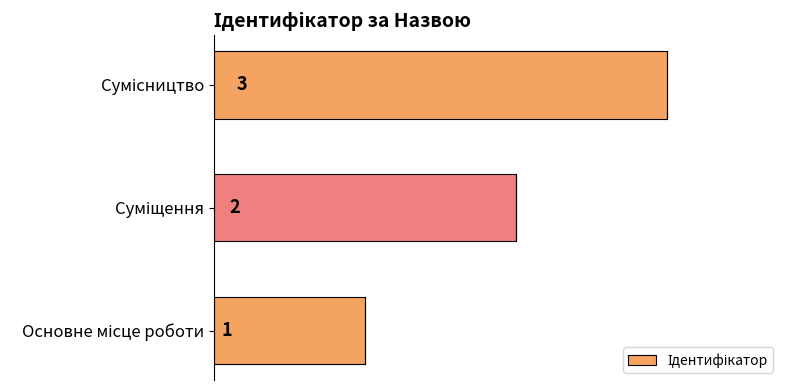

What is the greatest value displayed?

3